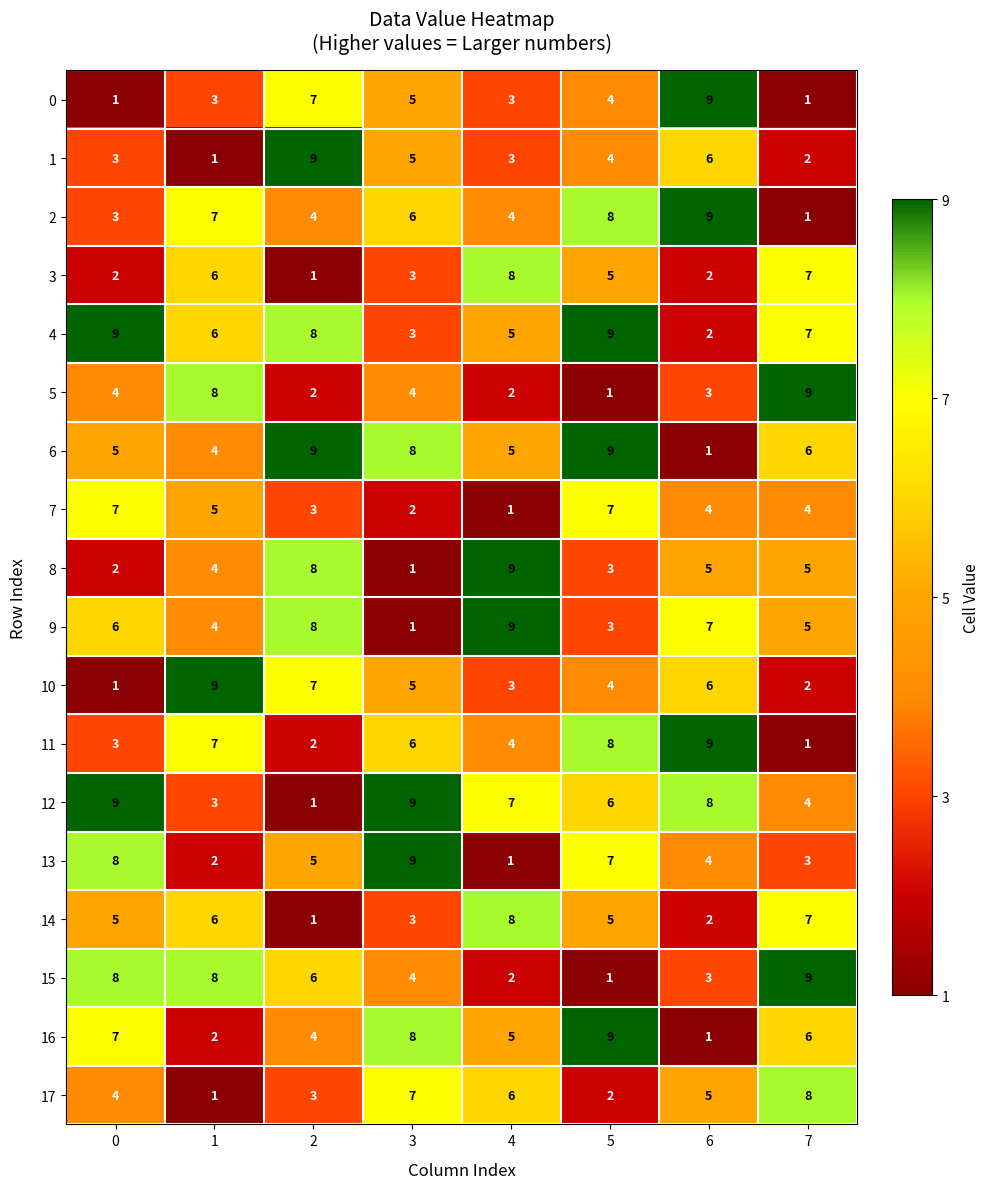

What value does the 14 series have at 3?

3